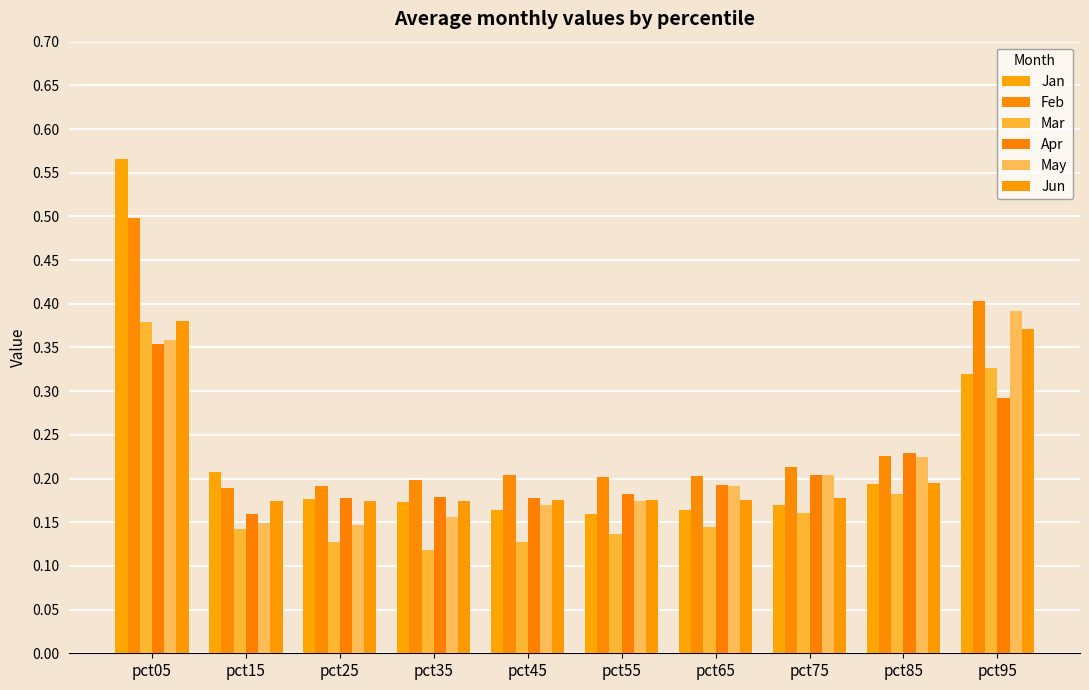

How many groups of bars are there?

10